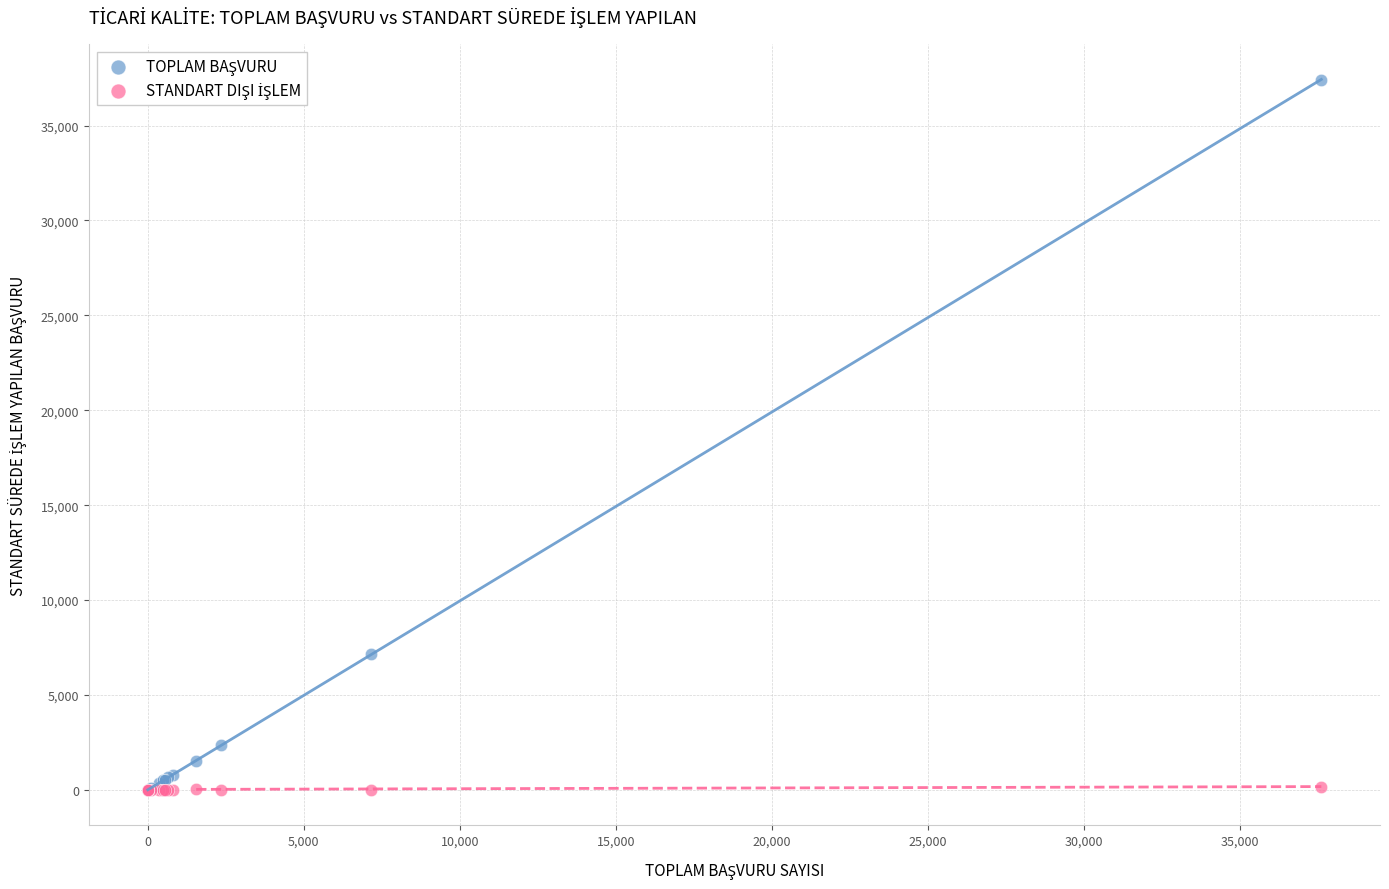

Across all series, what Y value is closest to 18712?

7150